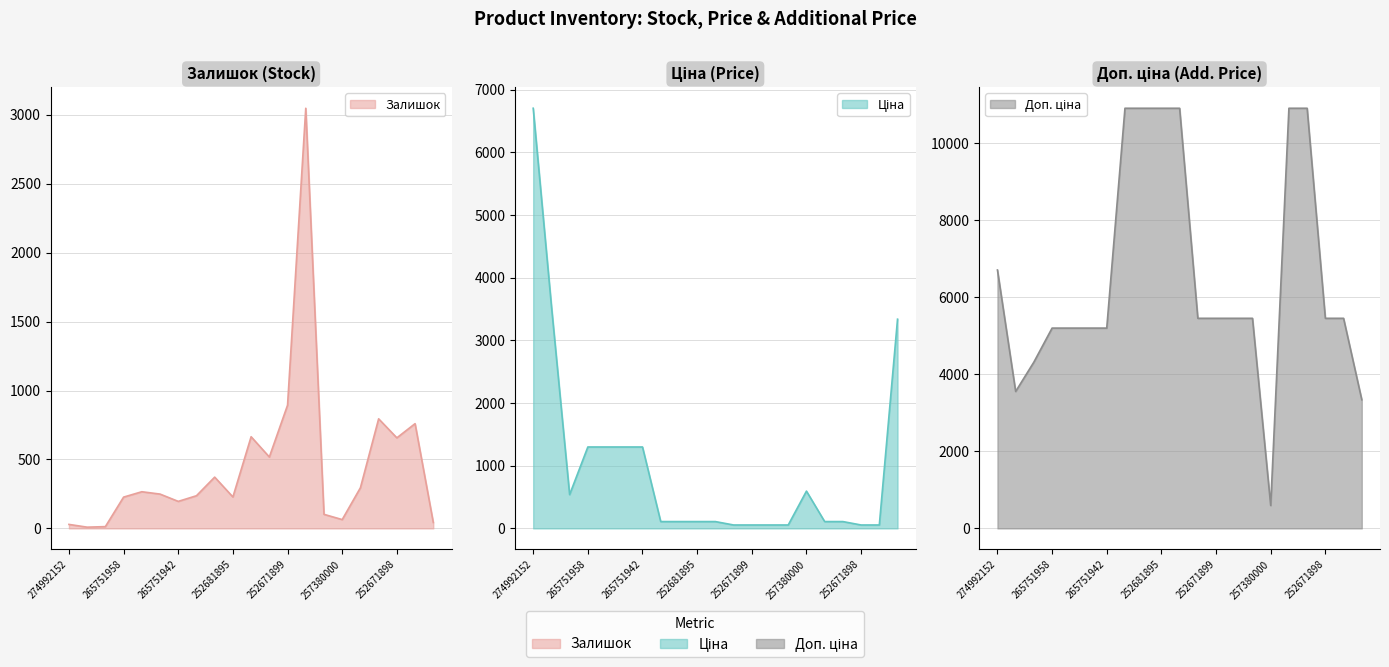

Is it true that Залишок equals 128.7 at 265751948?

False